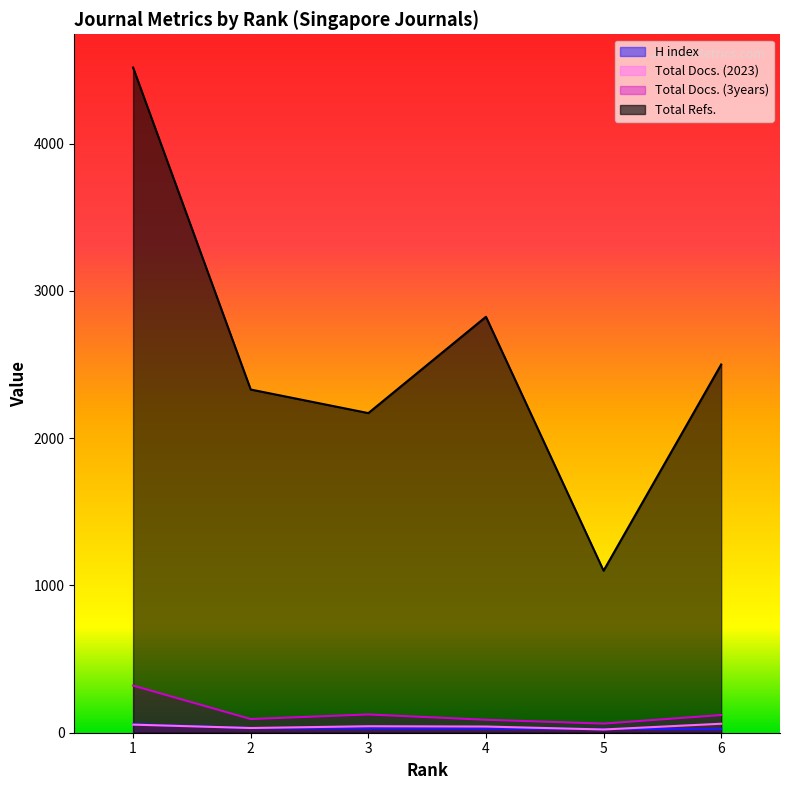

List the series in order of their peak value, lowest first.

H index, Total Docs. (2023), Total Docs. (3years), Total Refs.